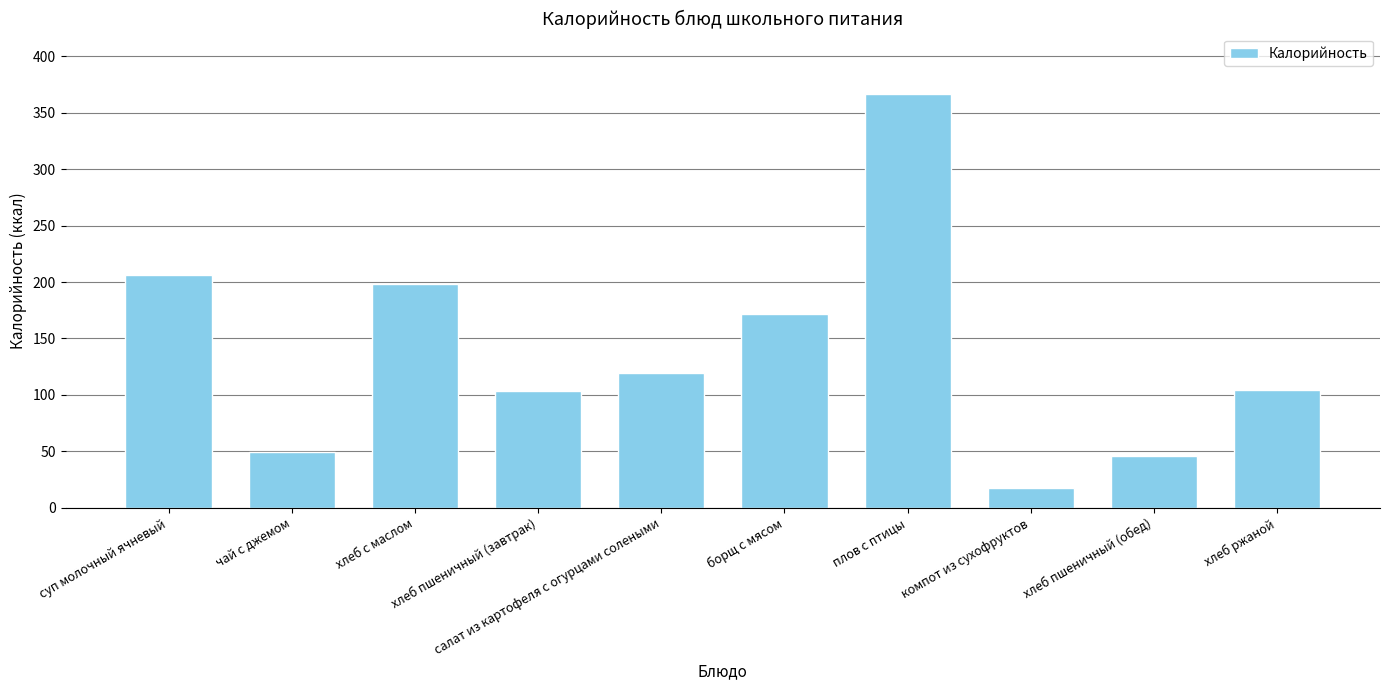

What is the maximum value shown in the chart?

366.3